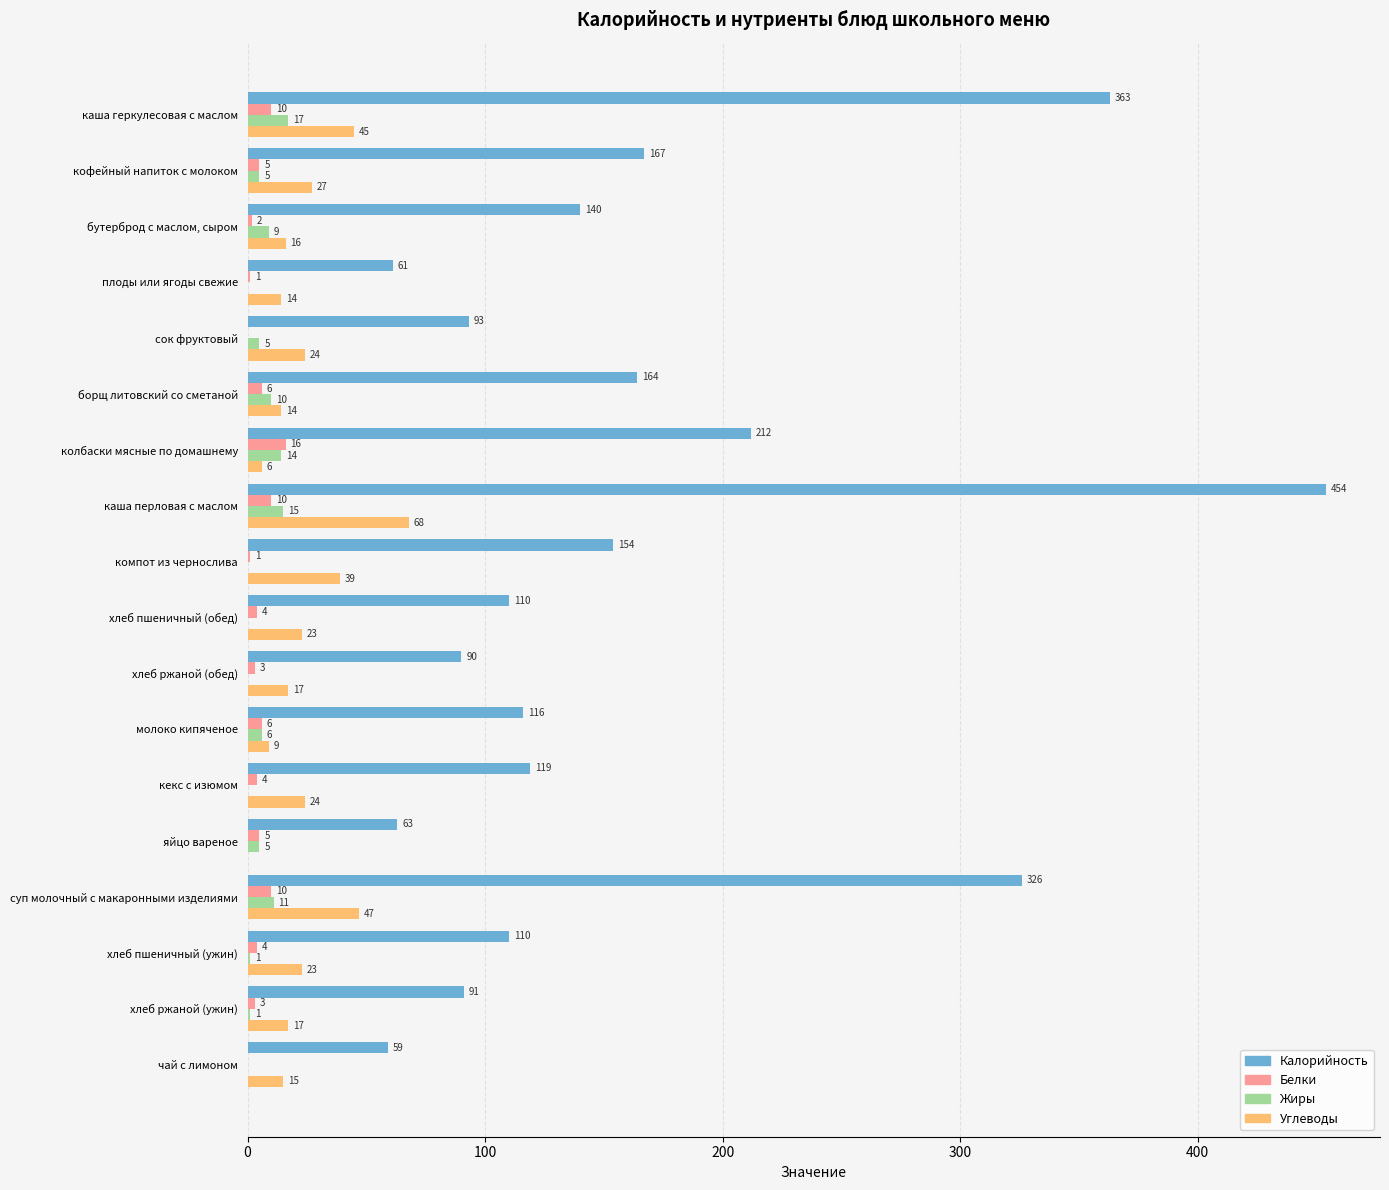

What is the sum of the Калорийность values at молоко кипяченое and каша перловая с маслом?

570